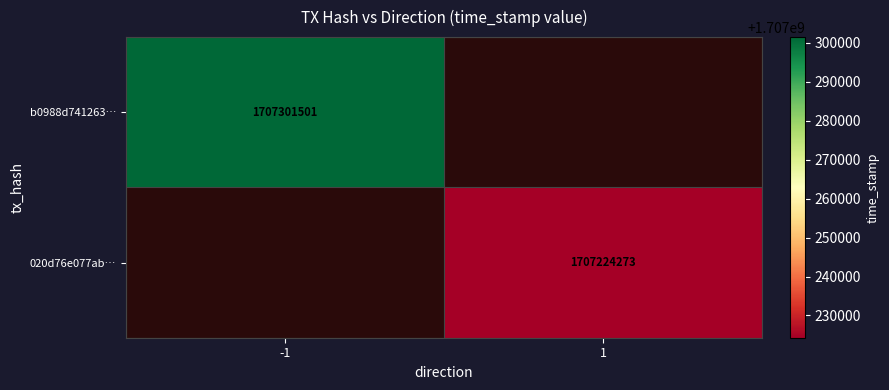

Is it true that b0988d741263… equals 1707301501 at -1?

True